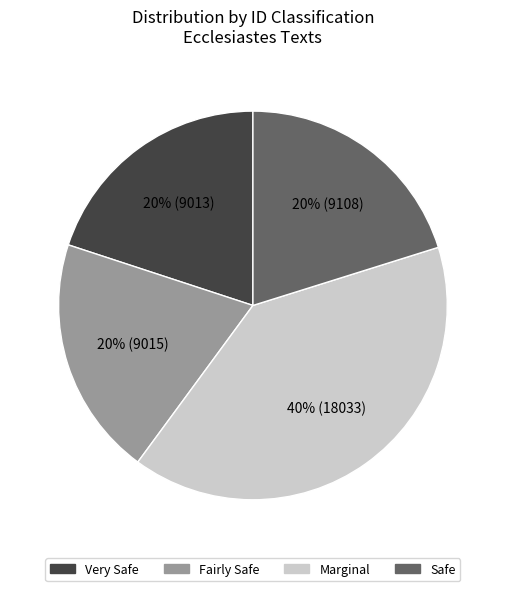

What is the ratio of the value at Fairly Safe to the value at Marginal?

0.5